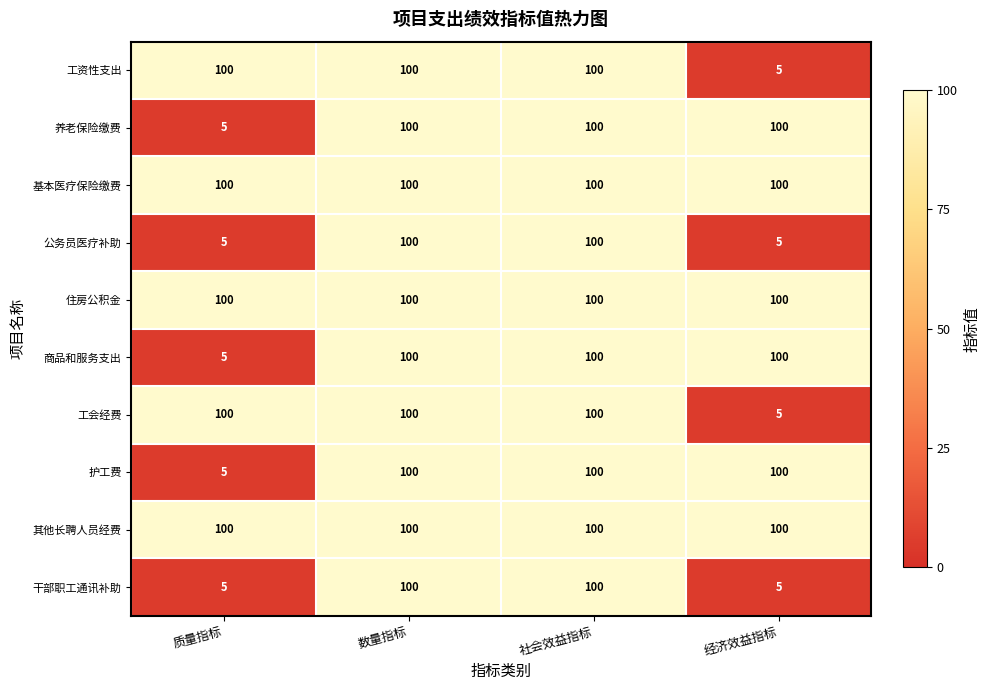

At how many categories does at least one series exceed 39?

4